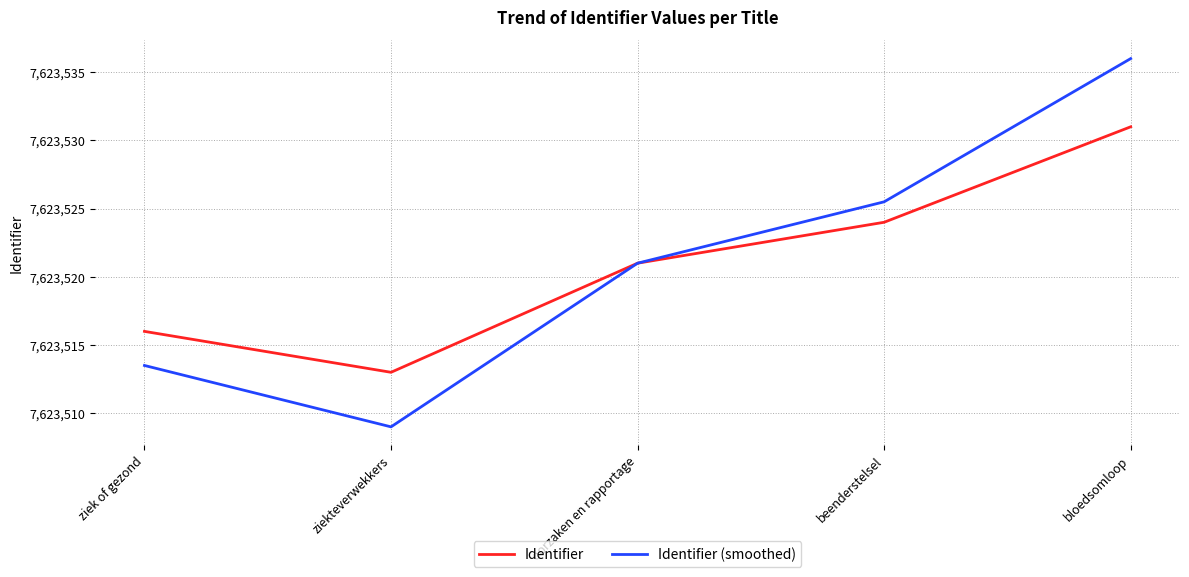

At which label does Identifier reach its minimum?

ziekteverwekkers